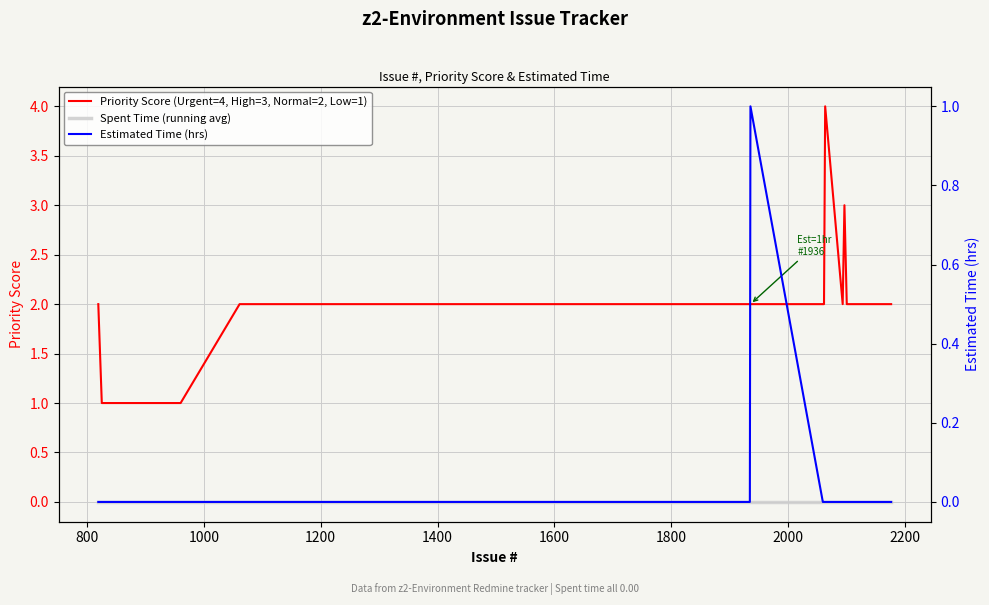

True or false: Priority Score (Urgent=4, High=3, Normal=2, Low=1) and Spent Time (running avg) cross at least once.

False